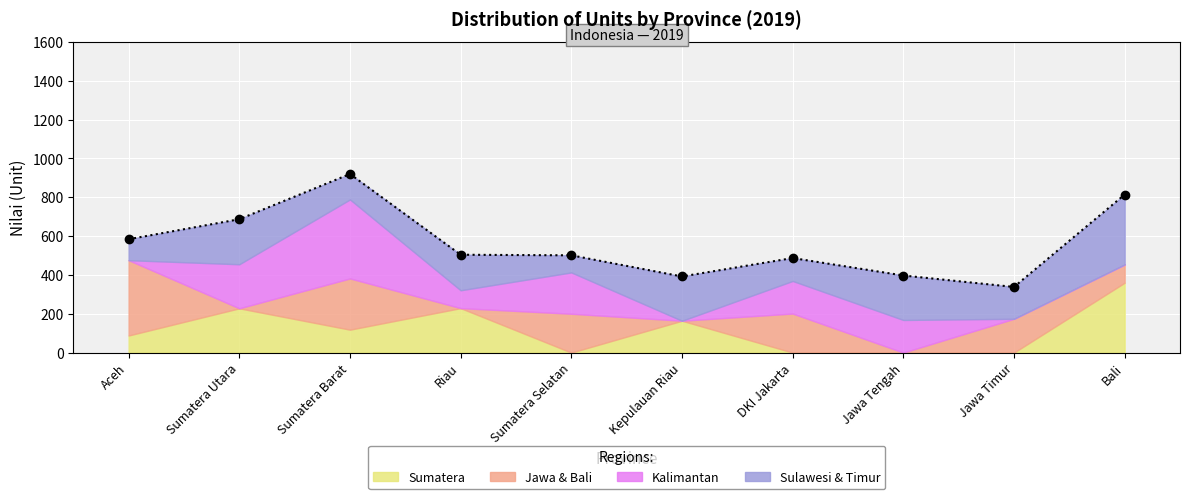

What is the label of the 8th point from the left?

Jawa Tengah